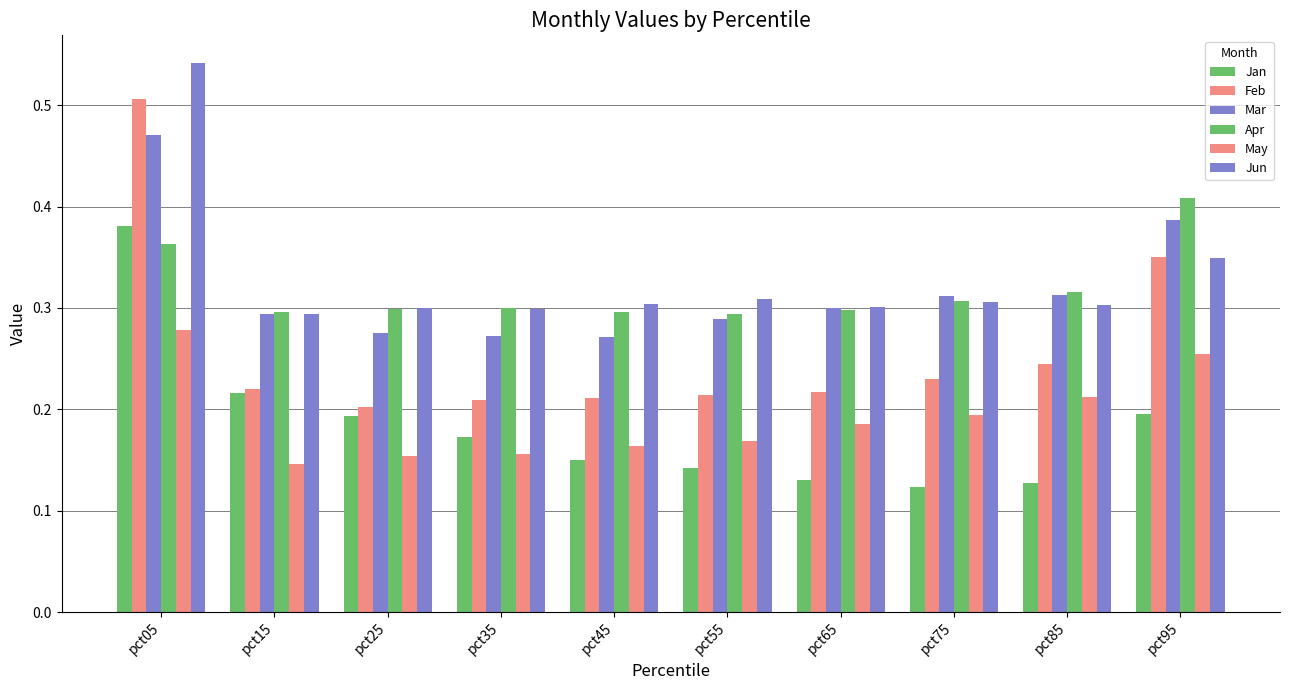

What is the spread (max minus min) of values at pct85?

0.2